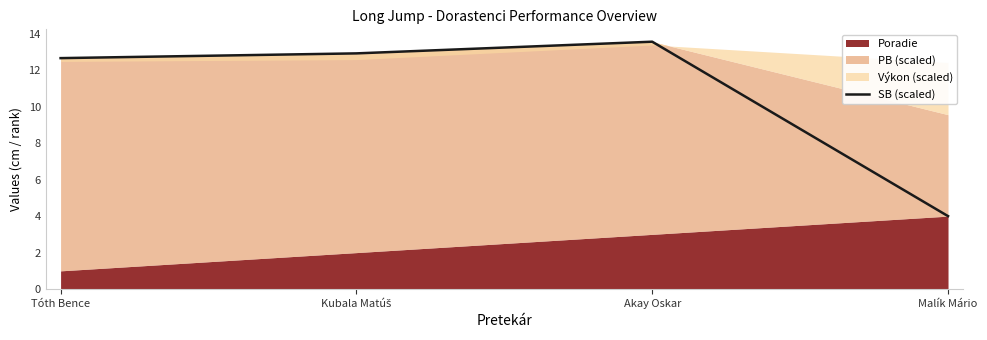

Where does the data first go above 12?

Tóth Bence